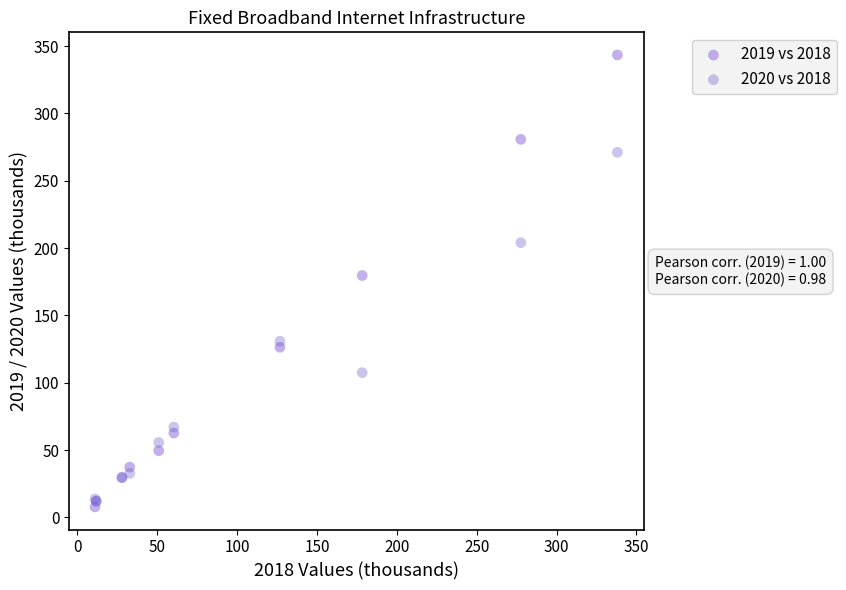

Across all series, what Y value is closest to 175?

179.7